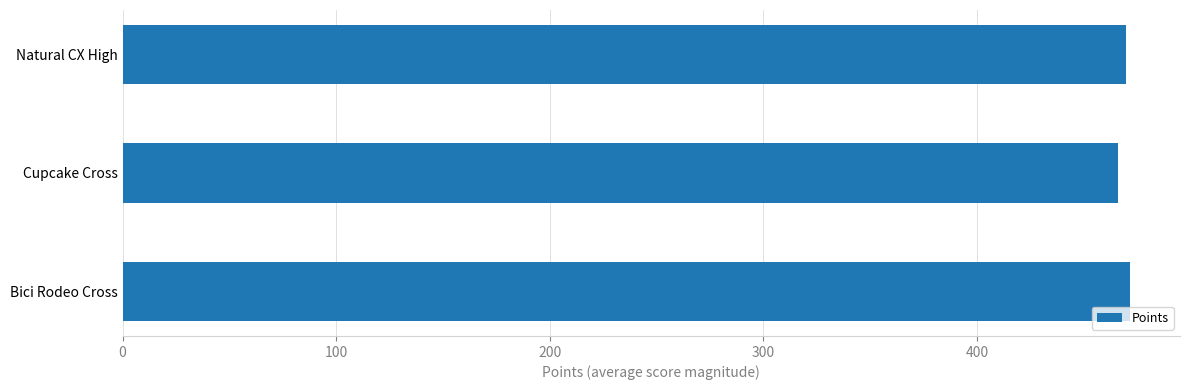

What is the sum of all values?

1407.4